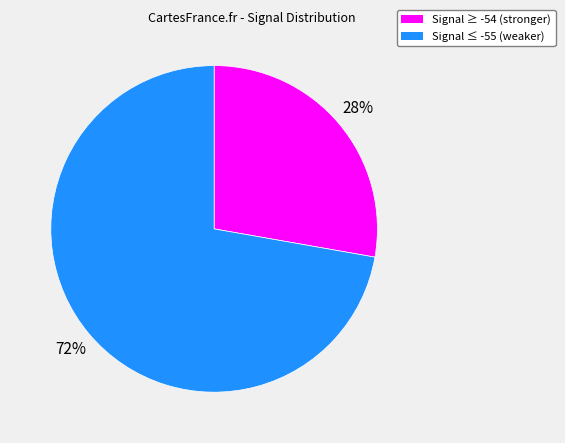

To the nearest percent, what is the average slice percentage?

50%